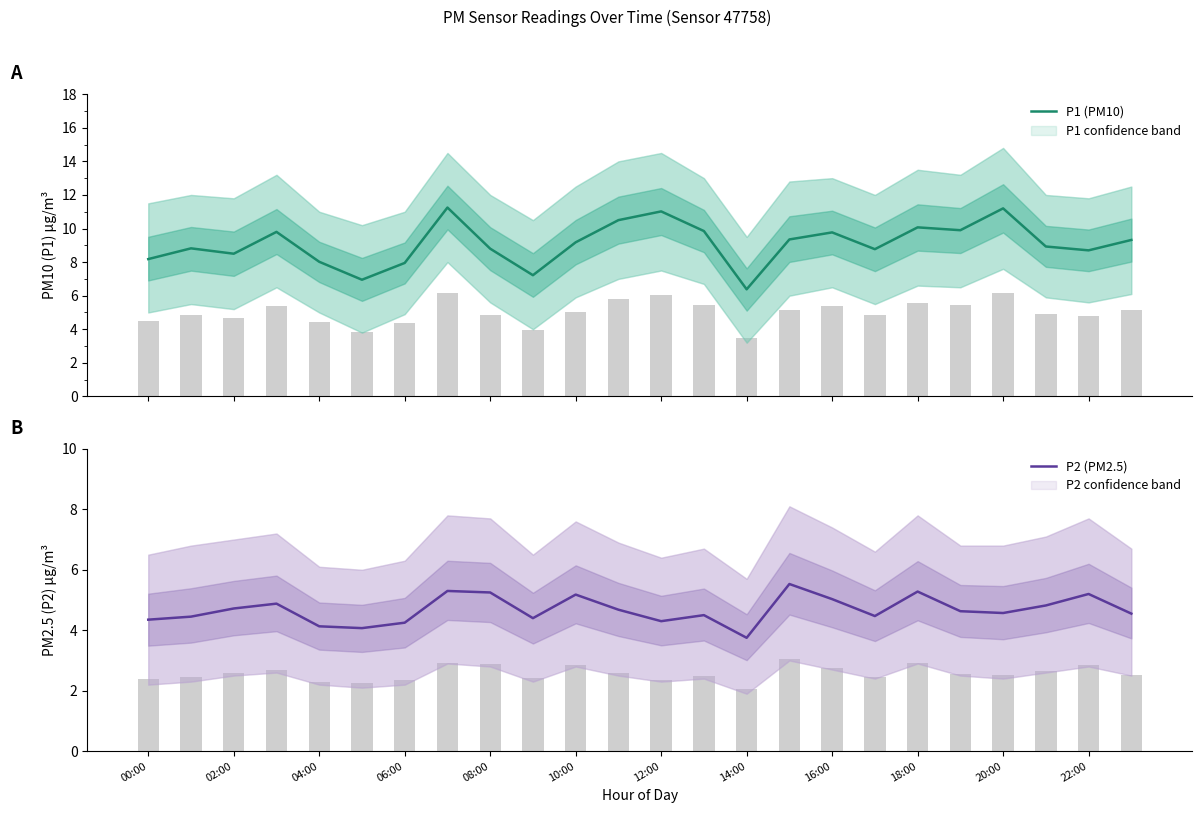

Rank the series by their maximum value, from lowest to highest.

P2 (PM2.5), P1 (PM10)